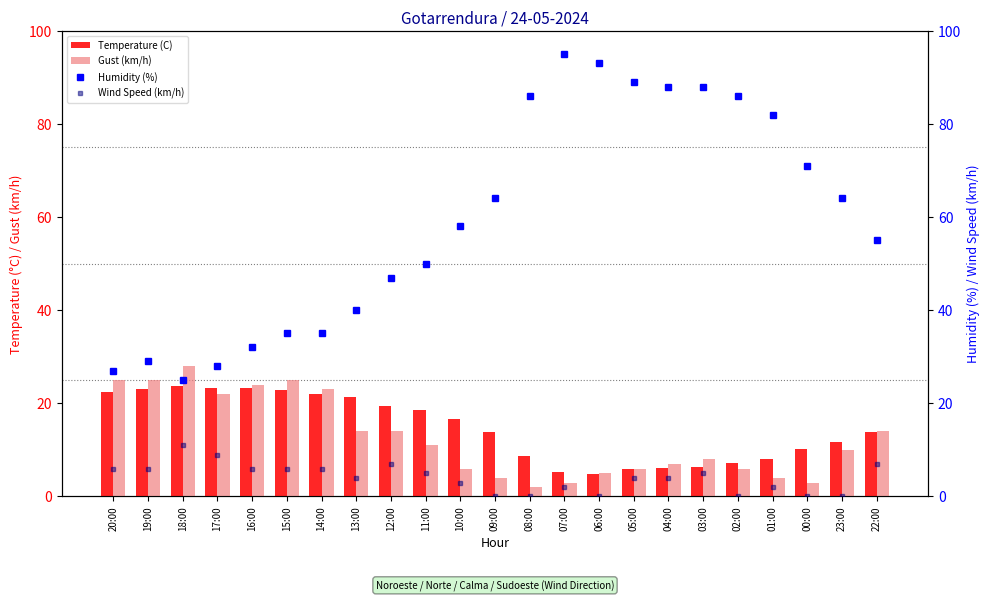

Reading left to right, what are all the values shown in this chart?

Temperature (C): 20:00=22.4	19:00=23.1	18:00=23.7	17:00=23.4	16:00=23.4	15:00=22.9	14:00=21.9	13:00=21.4	12:00=19.5	11:00=18.6	10:00=16.6	09:00=13.9	08:00=8.7	07:00=5.3	06:00=4.8	05:00=6.0	04:00=6.2	03:00=6.4	02:00=7.2	01:00=8.0	00:00=10.3	23:00=11.8	22:00=13.9
Gust (km/h): 20:00=25.0	19:00=25.0	18:00=28.0	17:00=22.0	16:00=24.0	15:00=25.0	14:00=23.0	13:00=14.0	12:00=14.0	11:00=11.0	10:00=6.0	09:00=4.0	08:00=2.0	07:00=3.0	06:00=5.0	05:00=6.0	04:00=7.0	03:00=8.0	02:00=6.0	01:00=4.0	00:00=3.0	23:00=10.0	22:00=14.0
Humidity (%): 20:00=27.0	19:00=29.0	18:00=25.0	17:00=28.0	16:00=32.0	15:00=35.0	14:00=35.0	13:00=40.0	12:00=47.0	11:00=50.0	10:00=58.0	09:00=64.0	08:00=86.0	07:00=95.0	06:00=93.0	05:00=89.0	04:00=88.0	03:00=88.0	02:00=86.0	01:00=82.0	00:00=71.0	23:00=64.0	22:00=55.0
Wind Speed (km/h): 20:00=6.0	19:00=6.0	18:00=11.0	17:00=9.0	16:00=6.0	15:00=6.0	14:00=6.0	13:00=4.0	12:00=7.0	11:00=5.0	10:00=3.0	09:00=0.0	08:00=0.0	07:00=2.0	06:00=0.0	05:00=4.0	04:00=4.0	03:00=5.0	02:00=0.0	01:00=2.0	00:00=0.0	23:00=0.0	22:00=7.0